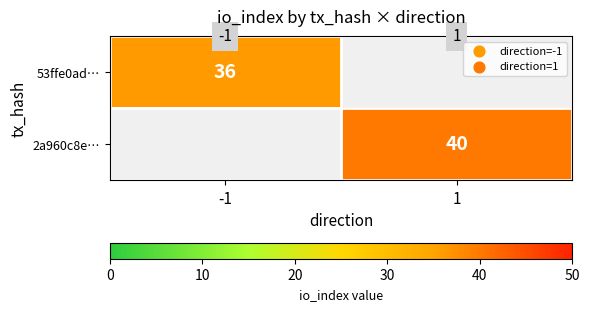

How many positive values does the 2a960c8e… series have?

1